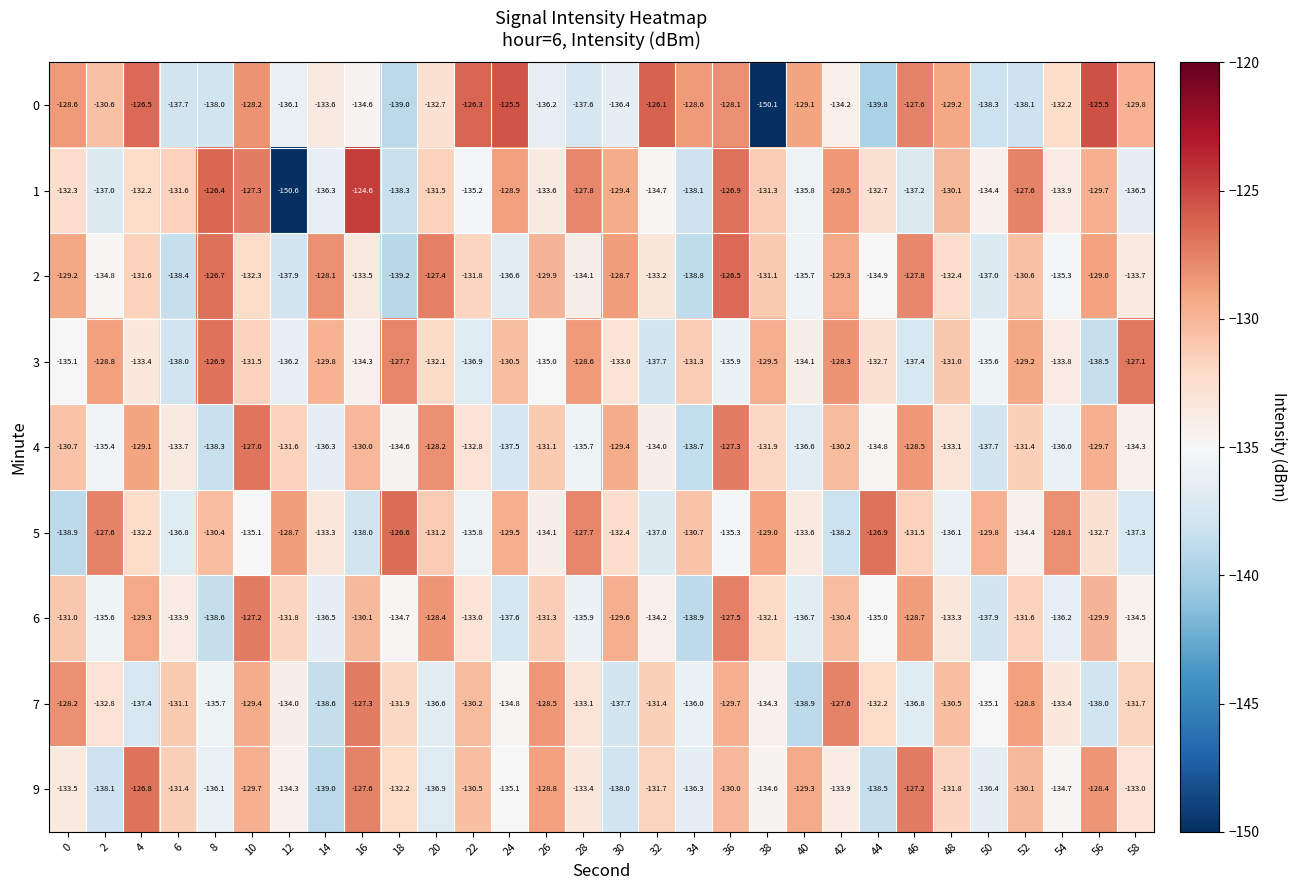

At which category is the sum across all series the highest?

36